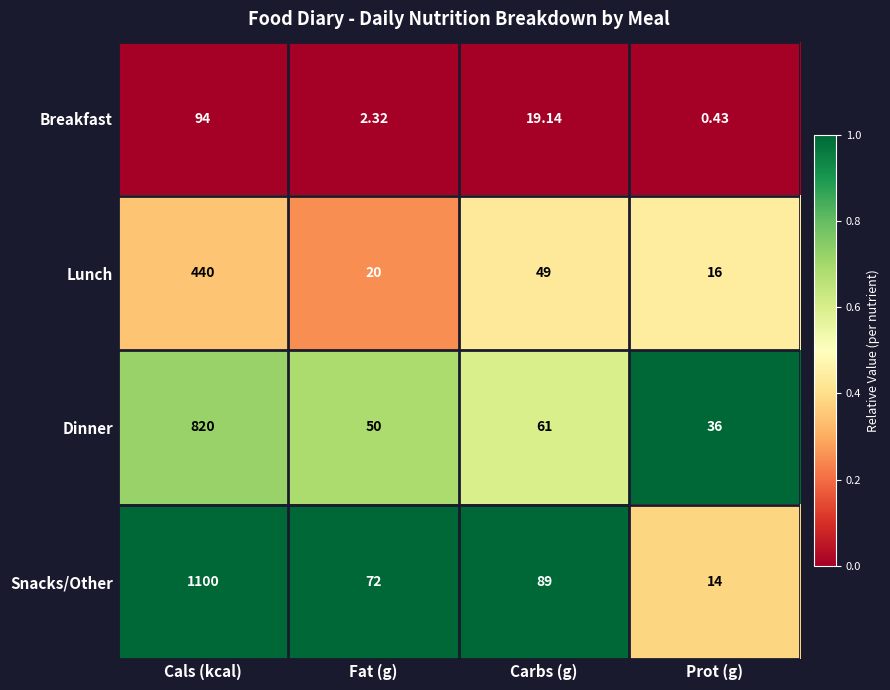

Which series has the largest range (max minus min)?

Snacks/Other